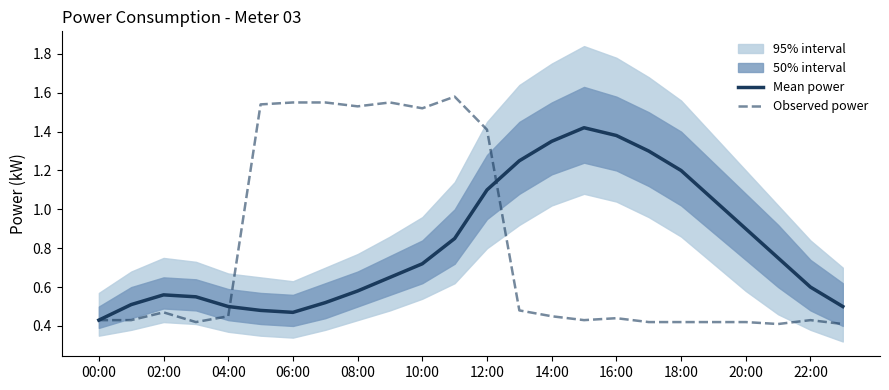

True or false: Mean power has a value of 1.6 at 20:00.

False